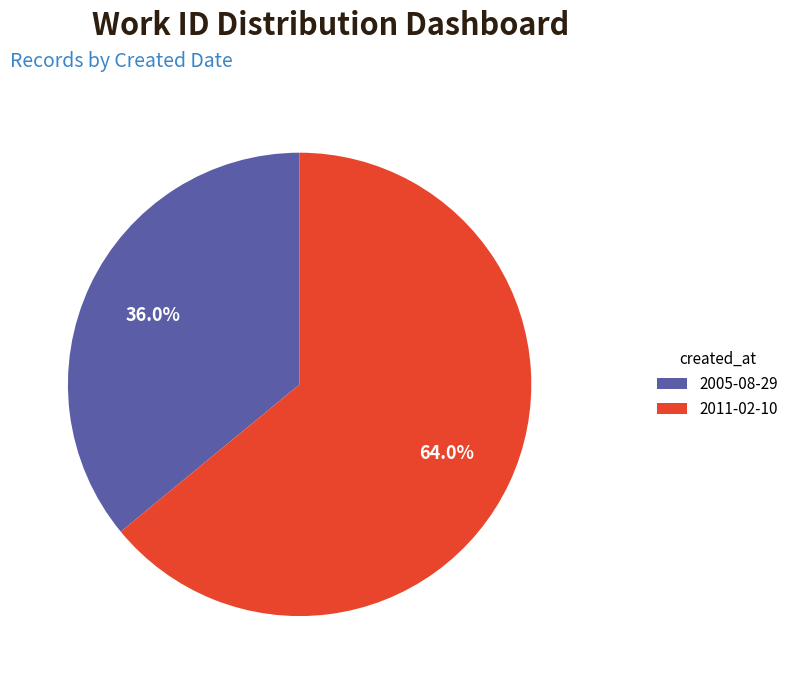

To the nearest percent, what is the average slice percentage?

50%